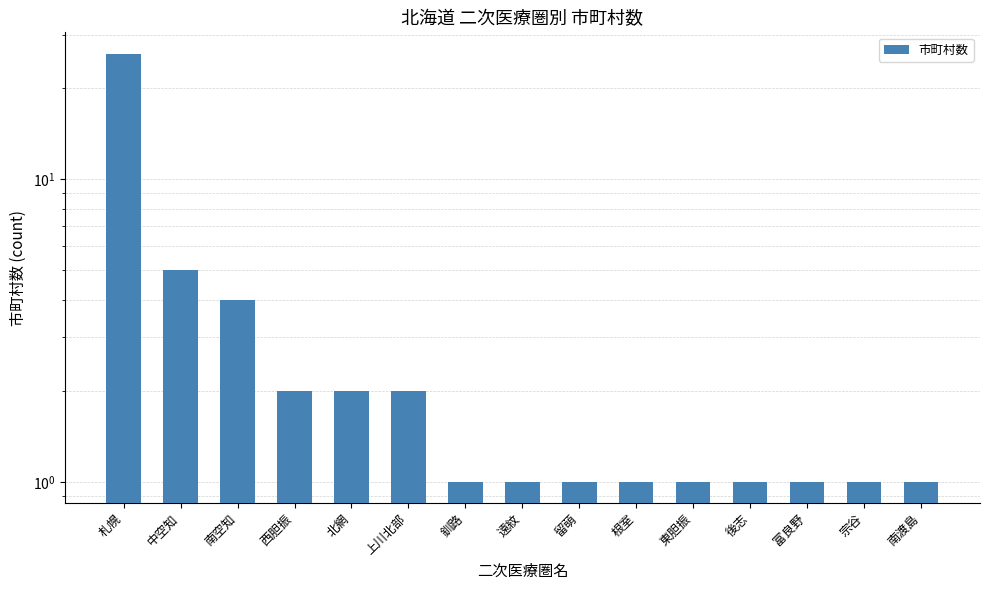

What is the ratio of the value at 東胆振 to the value at 宗谷?

1.0